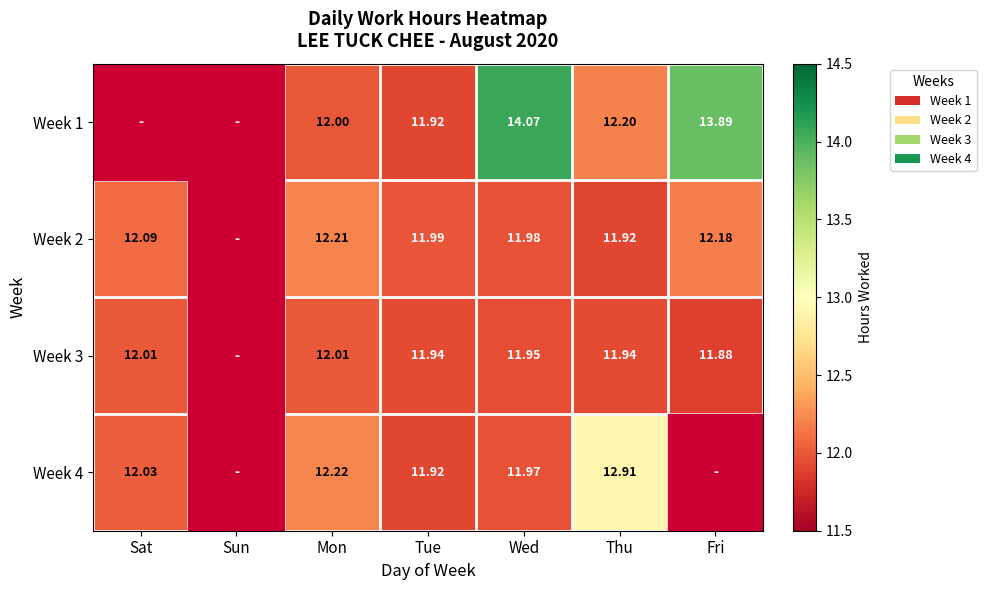

Is the value of Week 4 at Sat greater than the value of Week 1 at Thu?

No